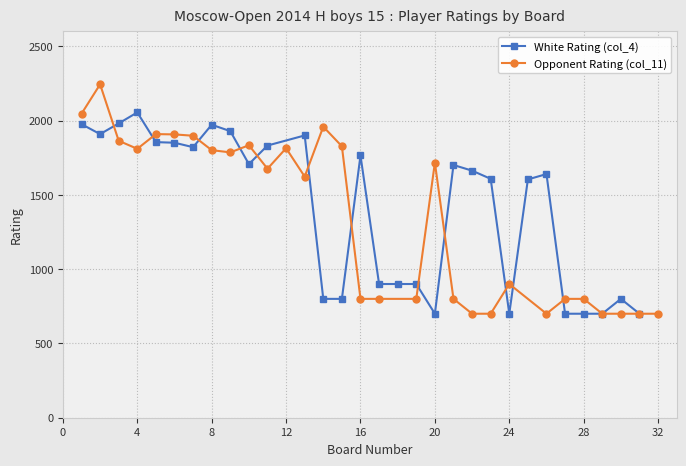

At which category does Opponent Rating (col_11) reach its first local valley?

4